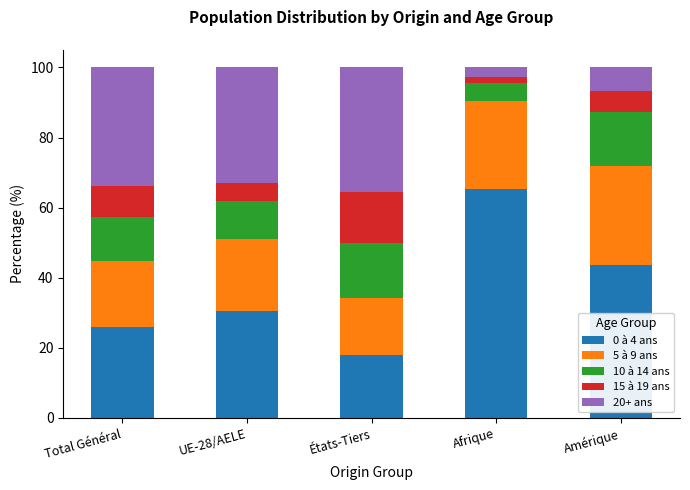

Reading left to right, transcribe the values for 0 à 4 ans.

25.8	30.6	18.0	65.2	43.6